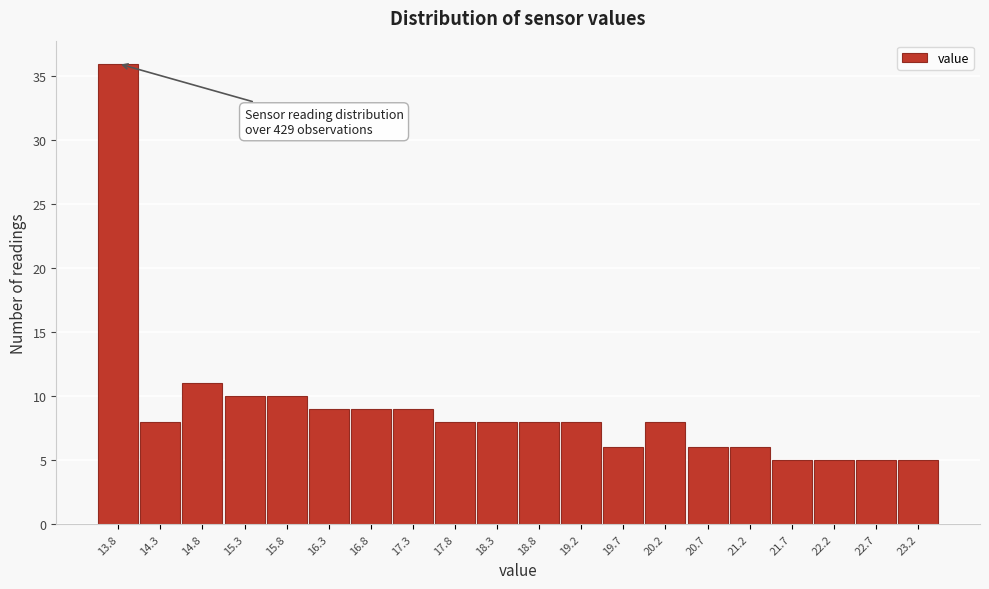

Reading left to right, extract all data points from this chart.

36	8	11	10	10	9	9	9	8	8	8	8	6	8	6	6	5	5	5	5